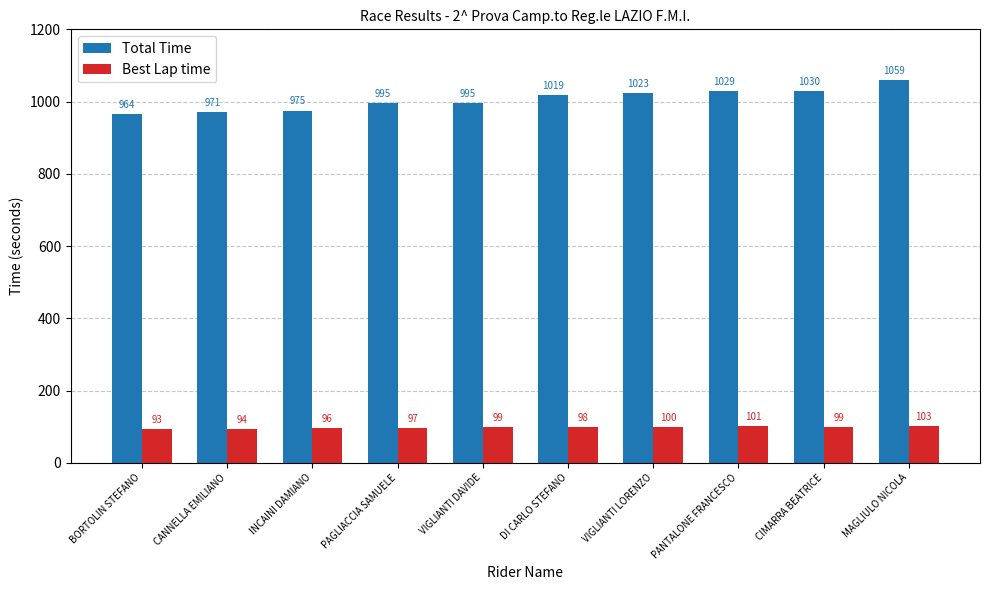

What is the total value across all series at CIMARRA BEATRICE?

1128.3